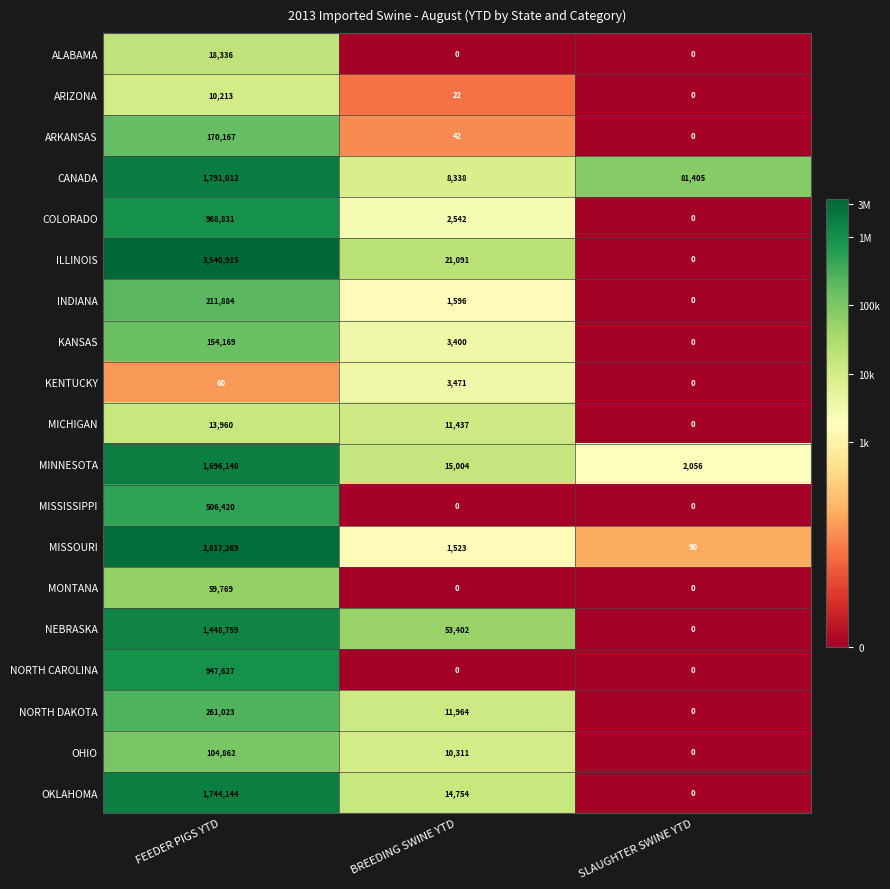

How many series are shown in this chart?

19